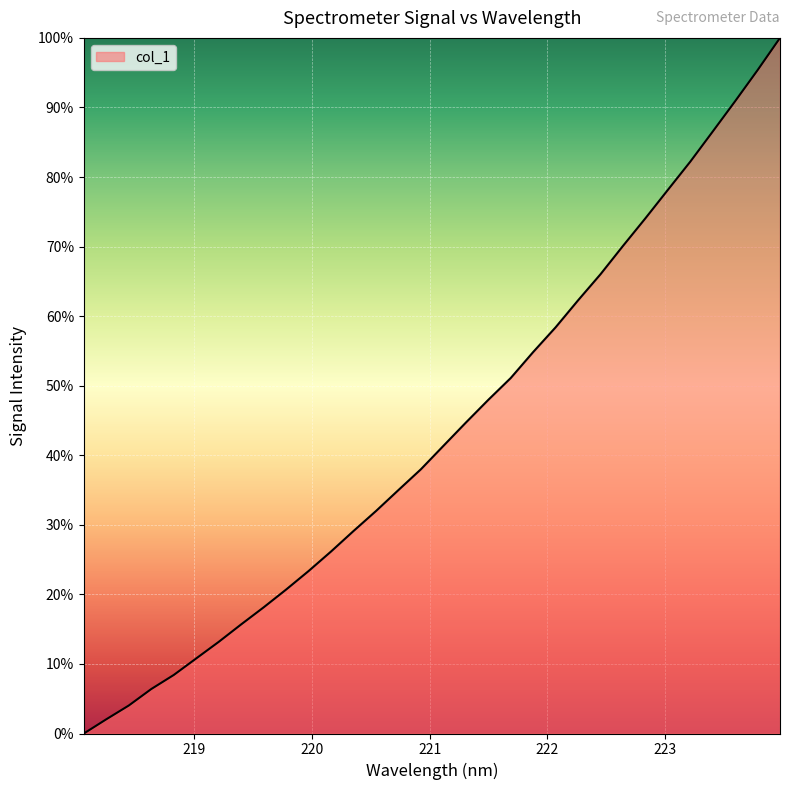

What is the average value?

43.3